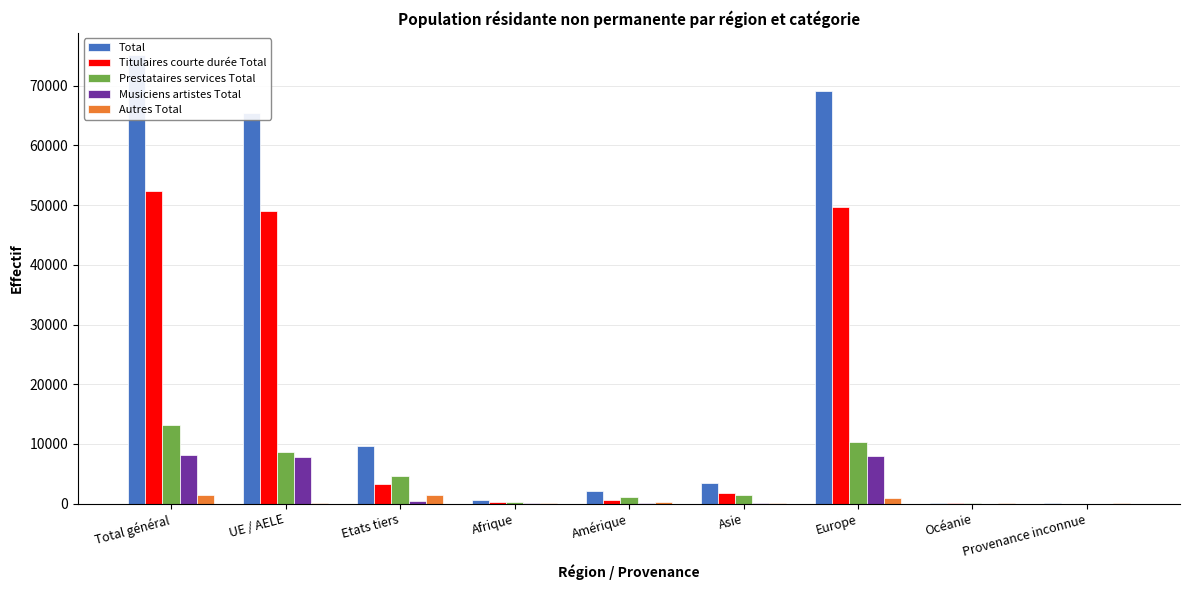

Reading right to left, transcribe all the data shown in this chart.

Total: Provenance inconnue=11	Océanie=115	Europe=69056	Asie=3384	Amérique=2025	Afrique=533	Etats tiers=9646	UE / AELE=65478	Total général=75124
Titulaires courte durée Total: Provenance inconnue=3	Océanie=29	Europe=49744	Asie=1763	Amérique=624	Afrique=229	Etats tiers=3293	UE / AELE=49099	Total général=52392
Prestataires services Total: Provenance inconnue=2	Océanie=56	Europe=10338	Asie=1457	Amérique=1148	Afrique=187	Etats tiers=4633	UE / AELE=8555	Total général=13188
Musiciens artistes Total: Provenance inconnue=0	Océanie=2	Europe=8005	Asie=76	Amérique=31	Afrique=35	Etats tiers=359	UE / AELE=7790	Total général=8149
Autres Total: Provenance inconnue=6	Océanie=28	Europe=969	Asie=88	Amérique=222	Afrique=82	Etats tiers=1361	UE / AELE=34	Total général=1395